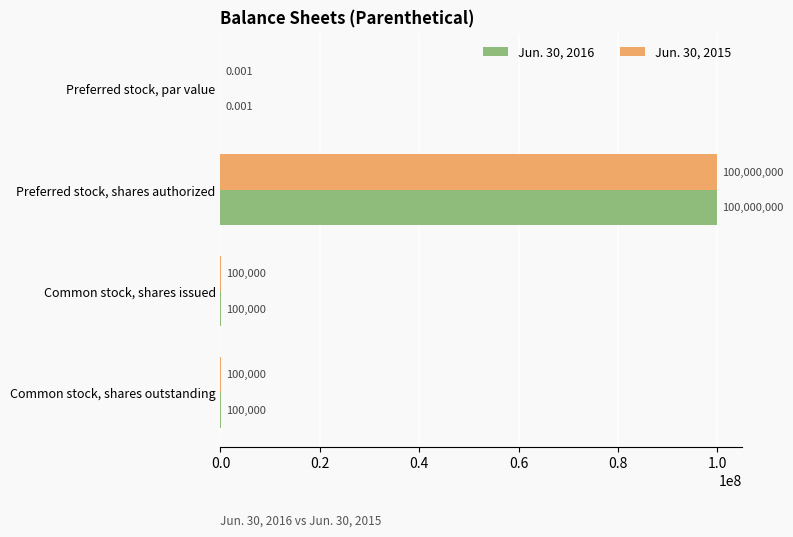

At which category is the sum across all series the highest?

Preferred stock, shares authorized